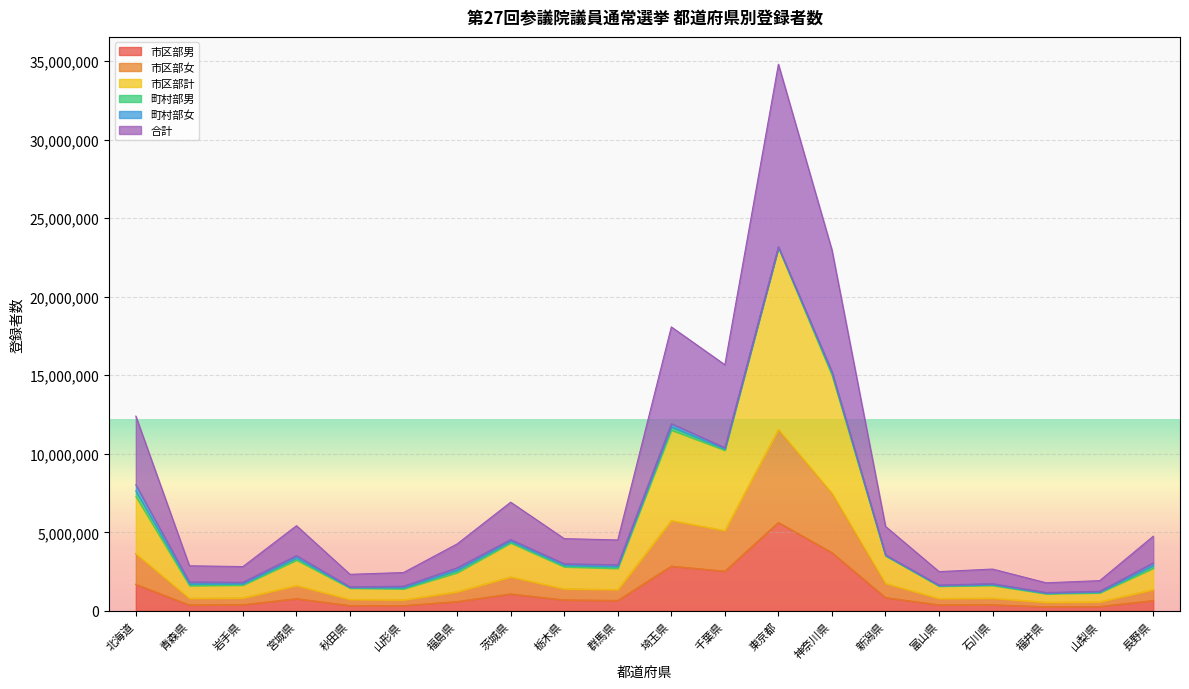

How many values in the 市区部男 series exceed 664877?

9